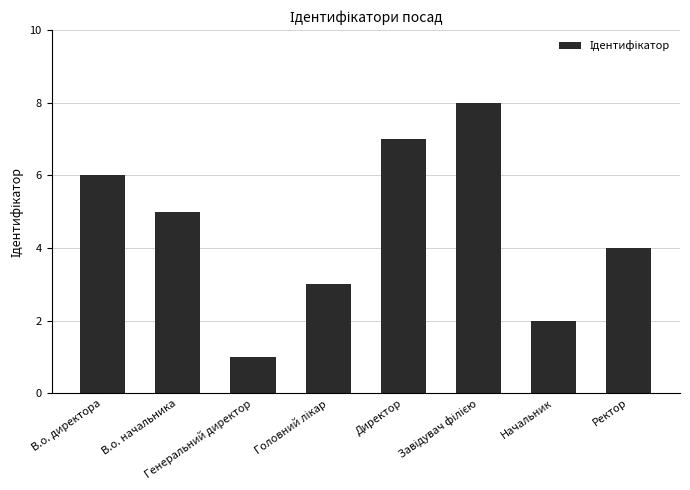

True or false: the data shows 10 at Директор.

False